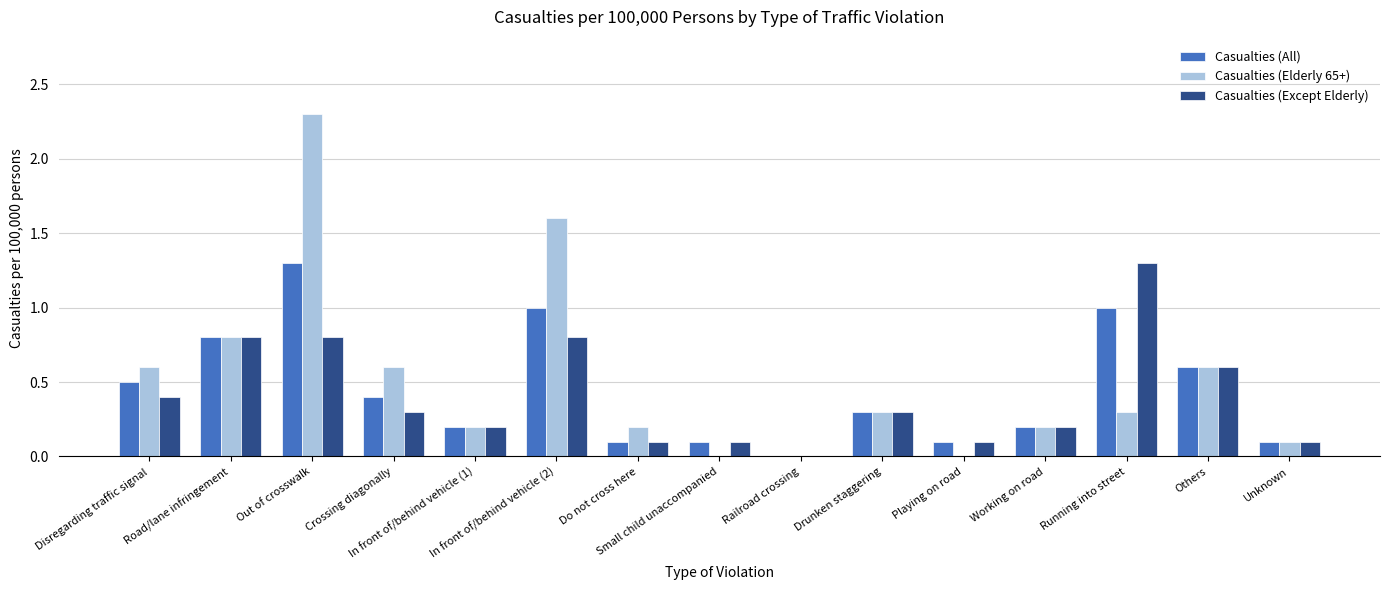

Reading left to right, list all the values displayed in this chart.

Casualties (All): 0.5	0.8	1.3	0.4	0.2	1.0	0.1	0.1	0.0	0.3	0.1	0.2	1.0	0.6	0.1
Casualties (Elderly 65+): 0.6	0.8	2.3	0.6	0.2	1.6	0.2	0.0	0.0	0.3	0.0	0.2	0.3	0.6	0.1
Casualties (Except Elderly): 0.4	0.8	0.8	0.3	0.2	0.8	0.1	0.1	0.0	0.3	0.1	0.2	1.3	0.6	0.1